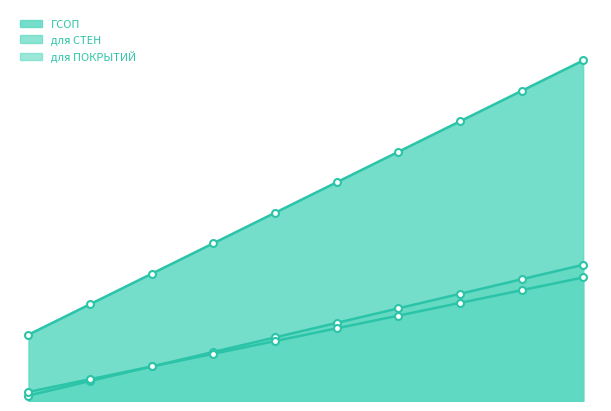

Does the chart have visible grid lines?

No